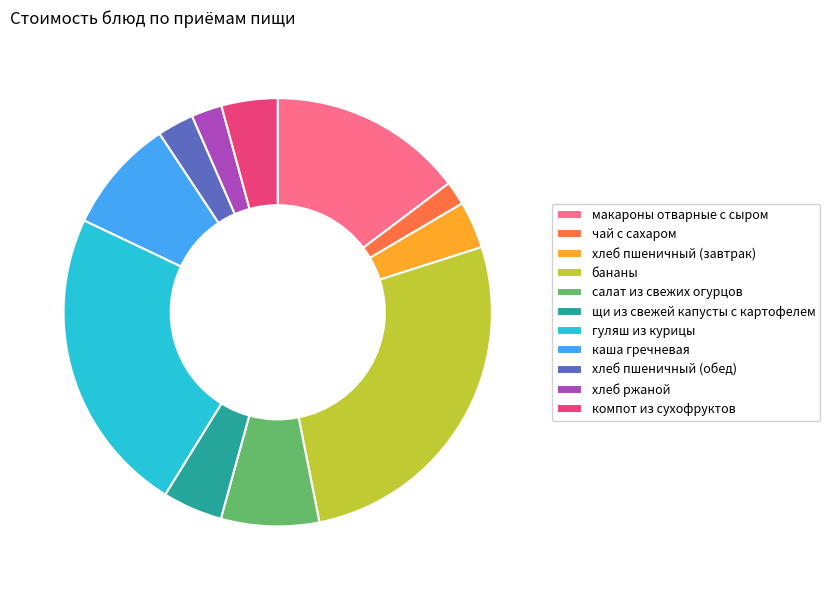

Is гуляш из курицы the majority of the pie?

No